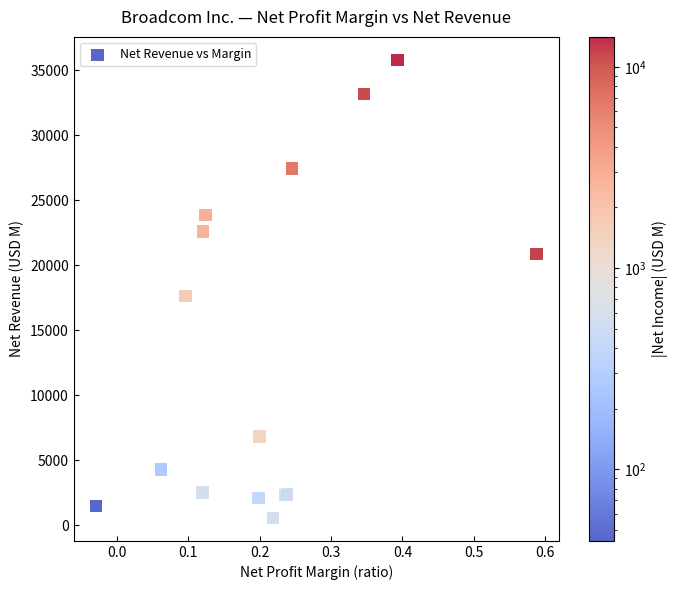

What Y value in the scatter plot is closest to 18185?

17636